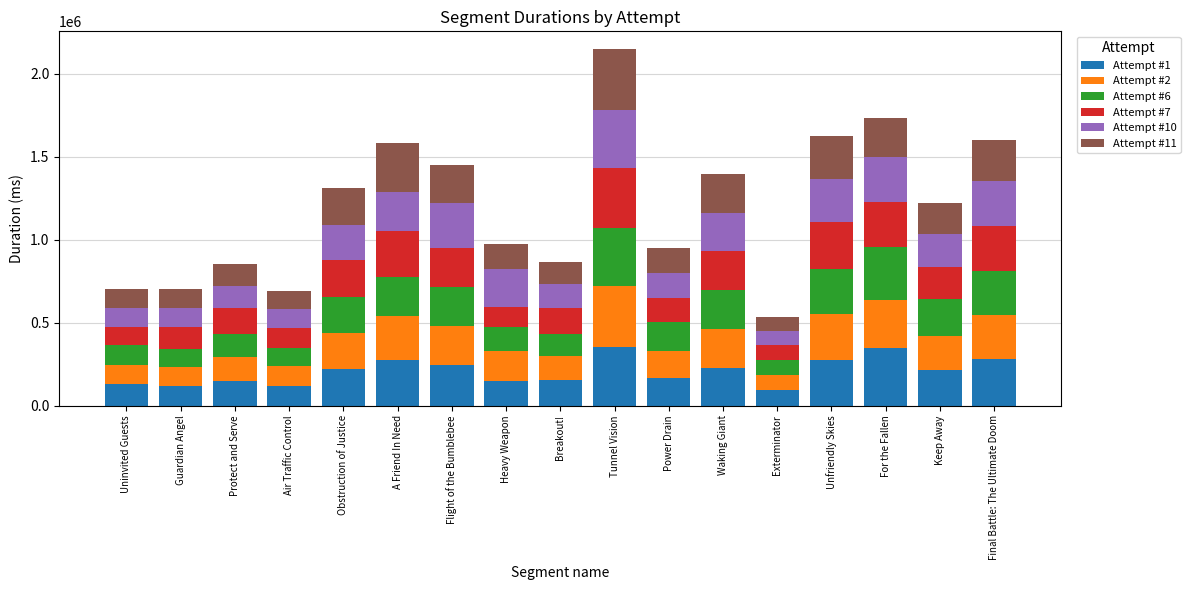

How many distinct data groups are displayed?

6